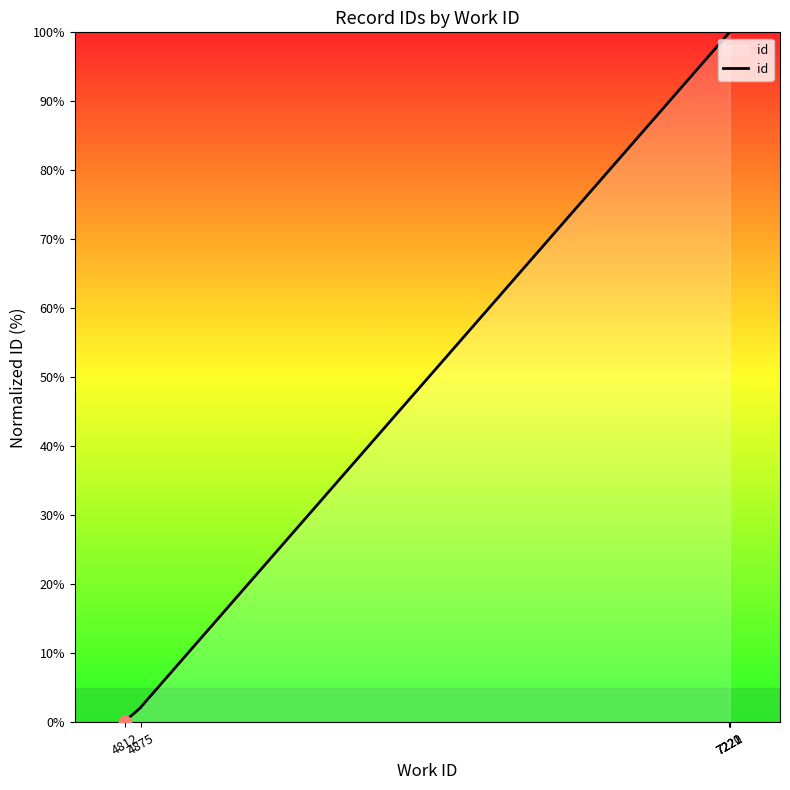

What is the change in value from 4875 to 7220?

+97.8